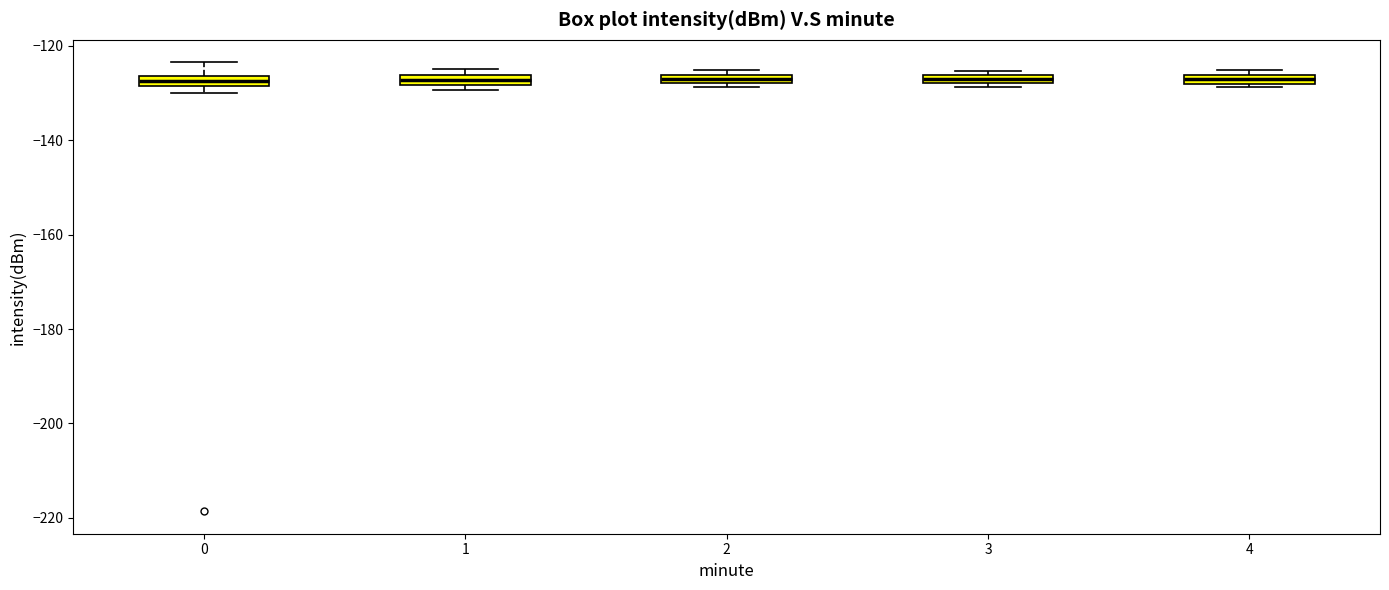

Where is the upper edge of the box at x = 3 on the y-axis? The values are not printed on the chart, so give them approximately, as read against the axis.

-126